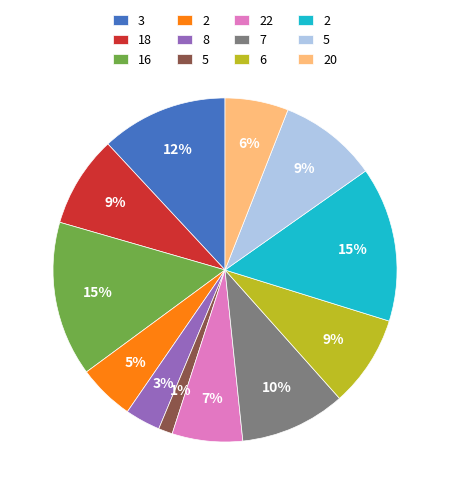

Is there a majority slice in this chart?

No